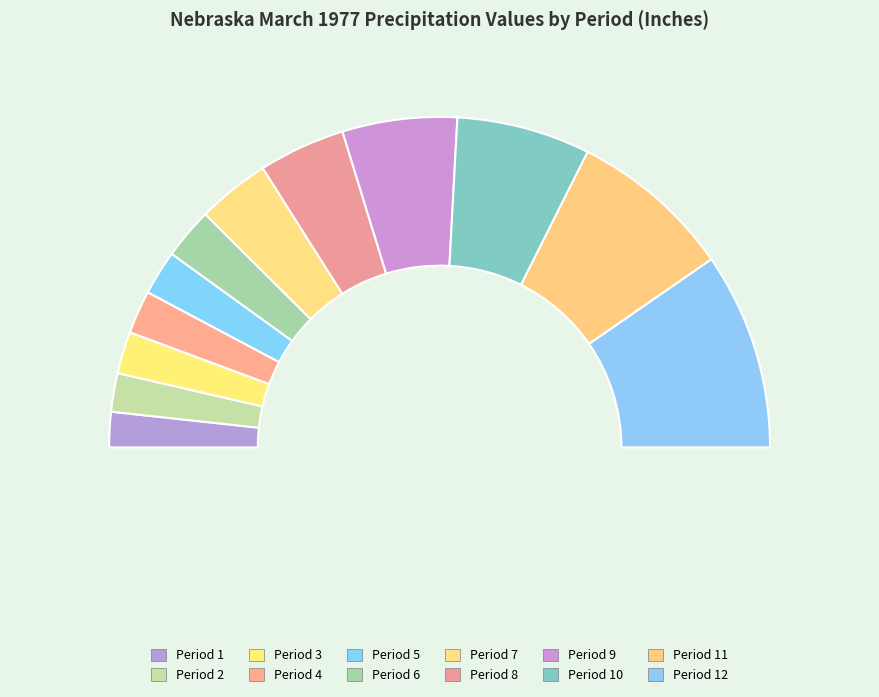

Is there any slice that represents more than half of the pie?

No